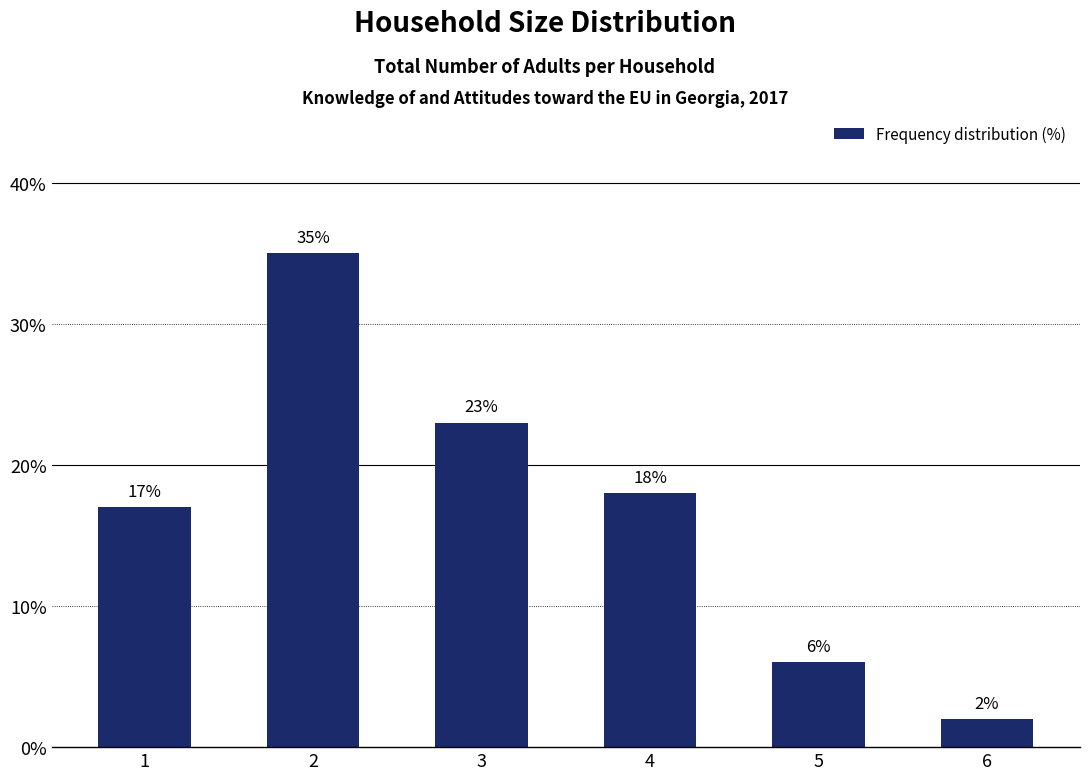

What is the value of the 1st bar from the left?

17